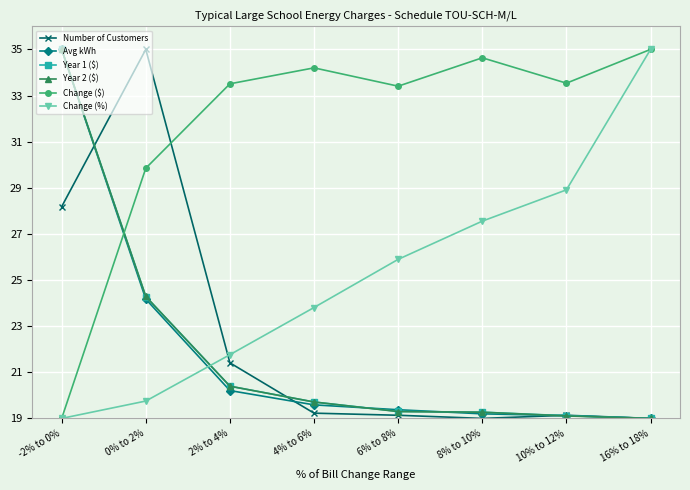

The Change ($) series shows 19.0 at -2% to 0%. True or false?

True